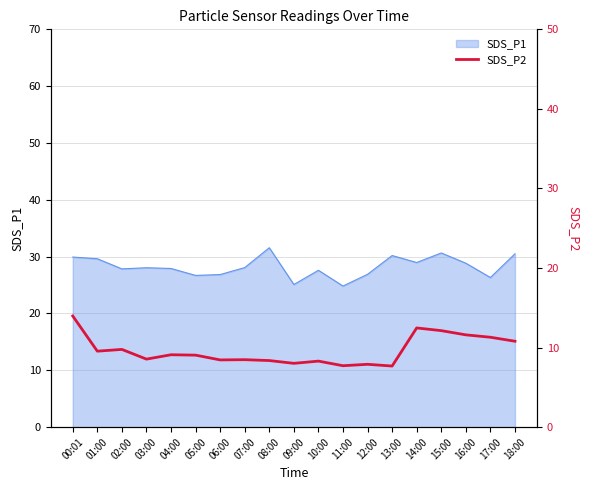

What is the label of the 6th point from the left?

05:00